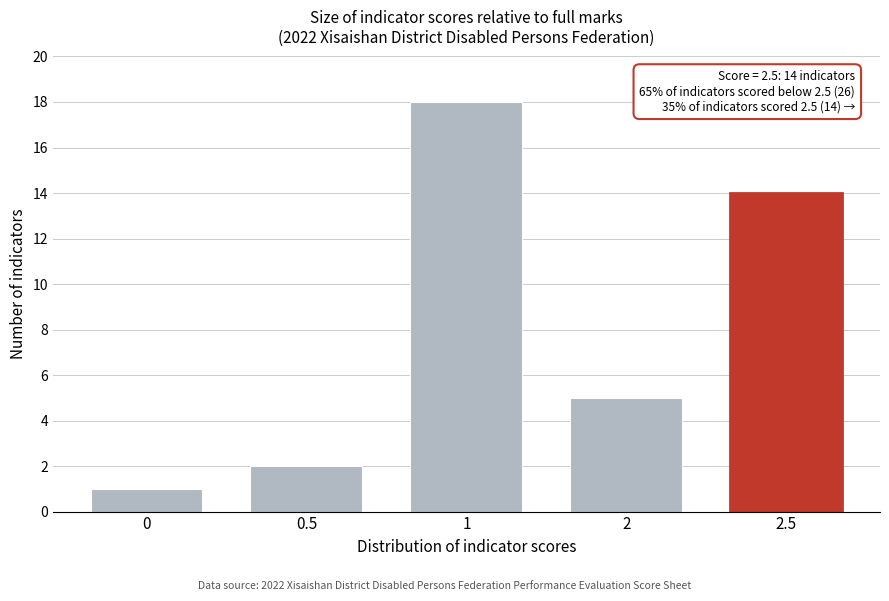

Reading left to right, extract all data points from this chart.

0=1	0.5=2	1=18	2=5	2.5=14